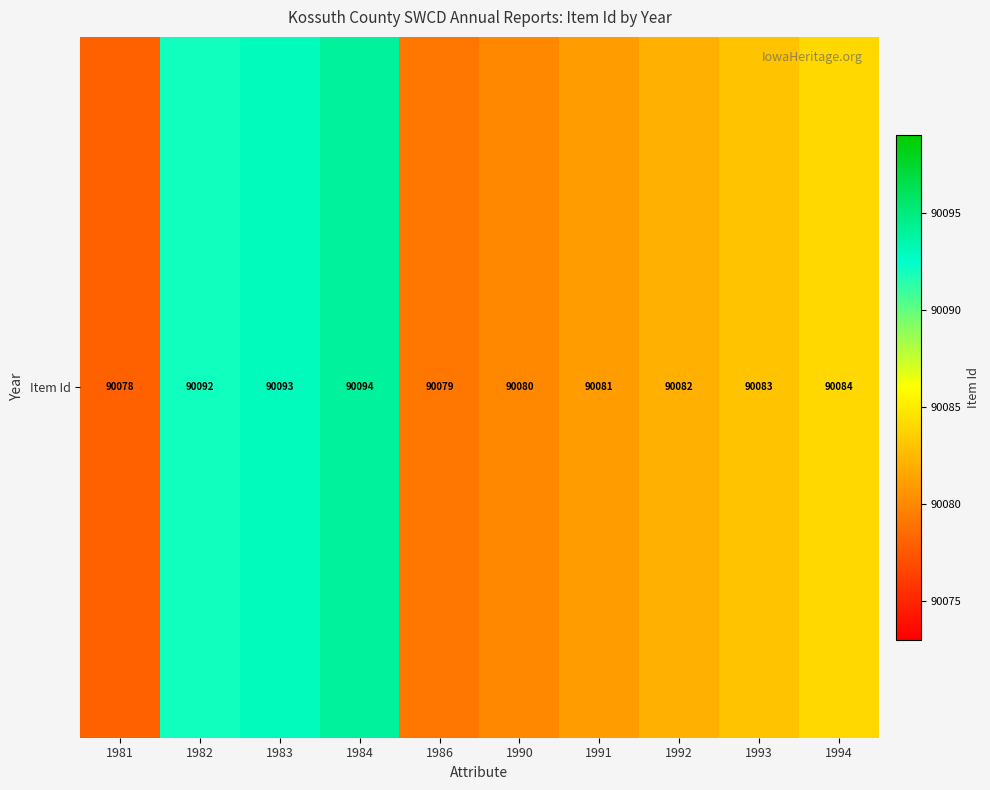

How many data points are above 90083?

4